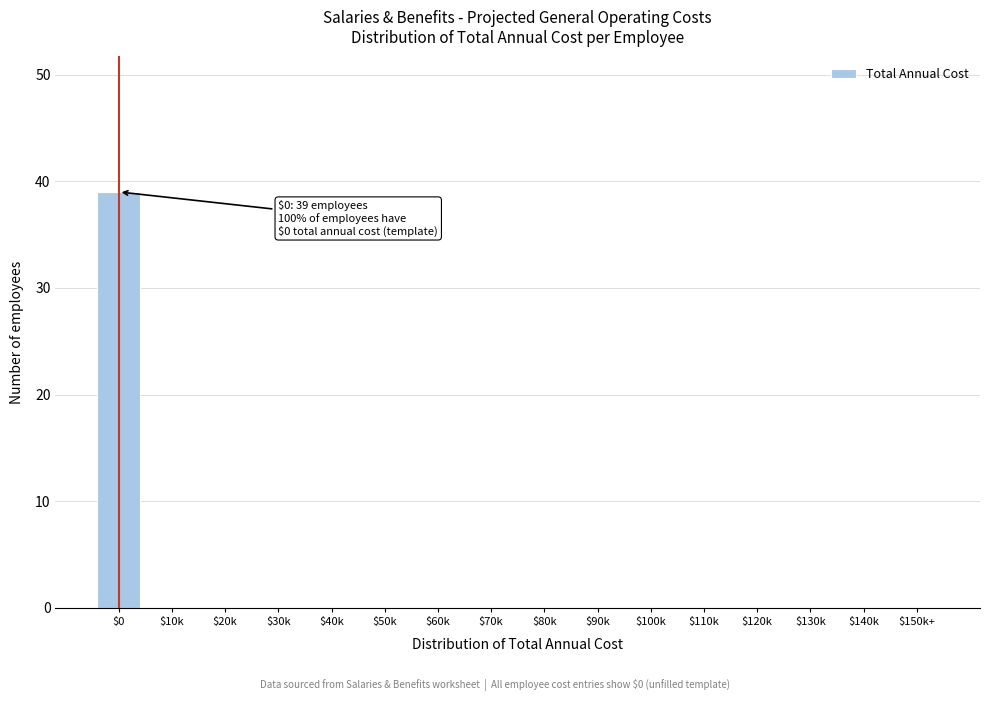

The value at $40k is 0. True or false?

True